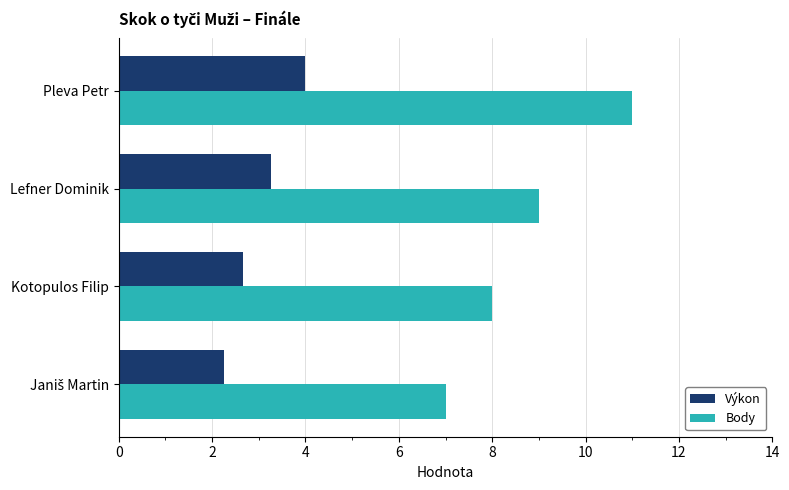

What is the minimum value for Výkon?

2.3